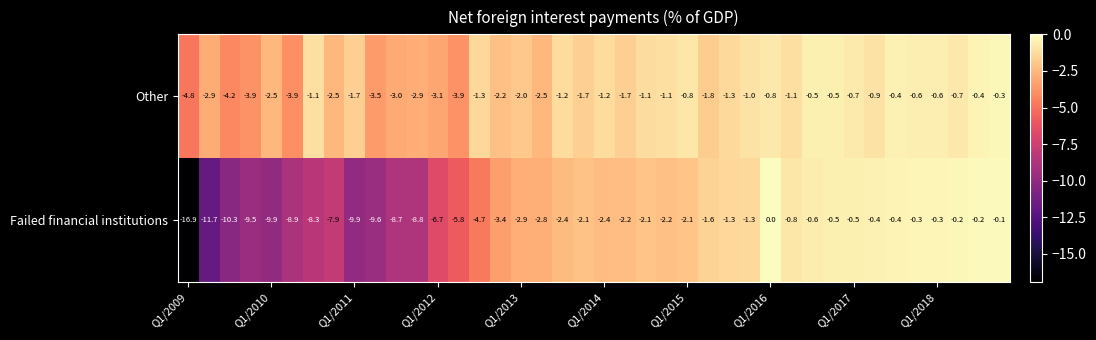

What is the sum of all Other values?

-72.3